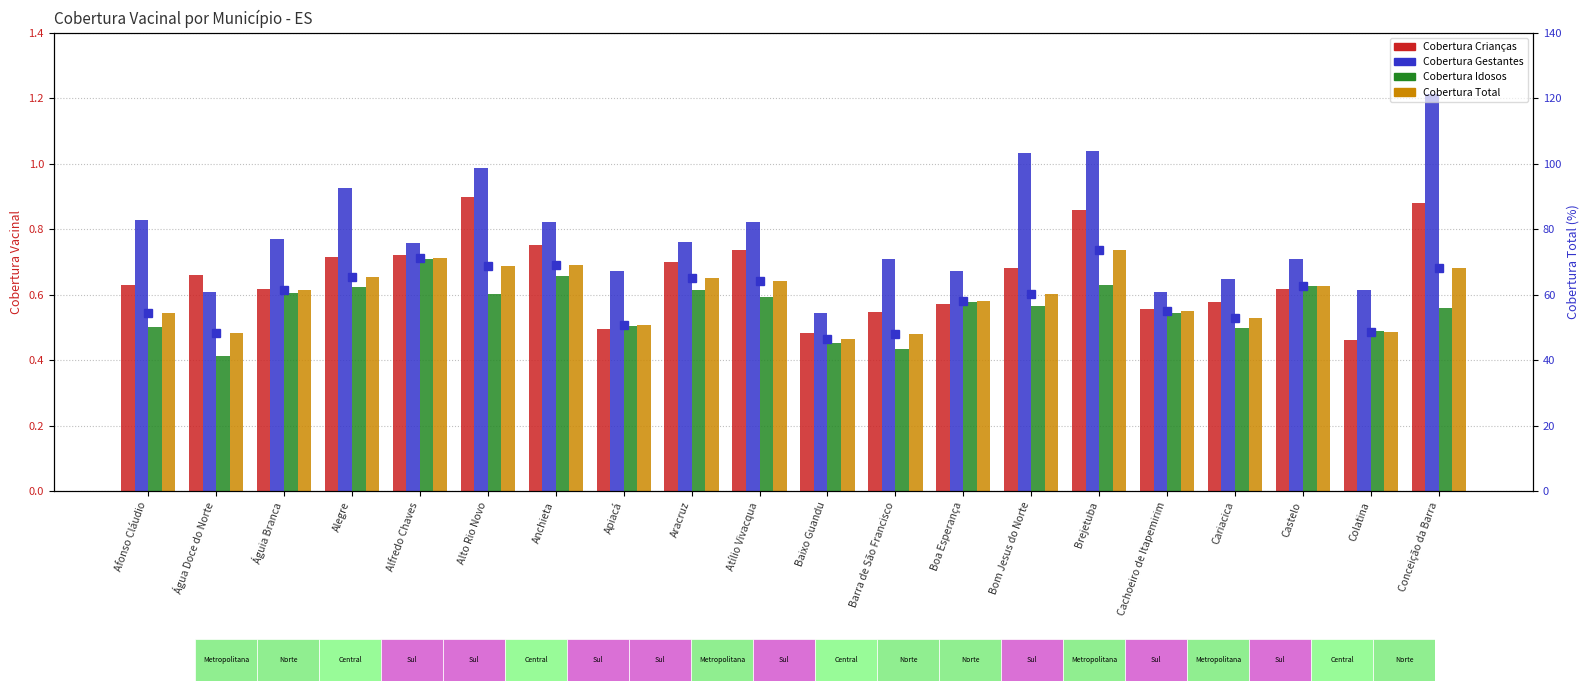

The value of % Cobertura Total at Alto Rio Novo is 68.8. True or false?

True